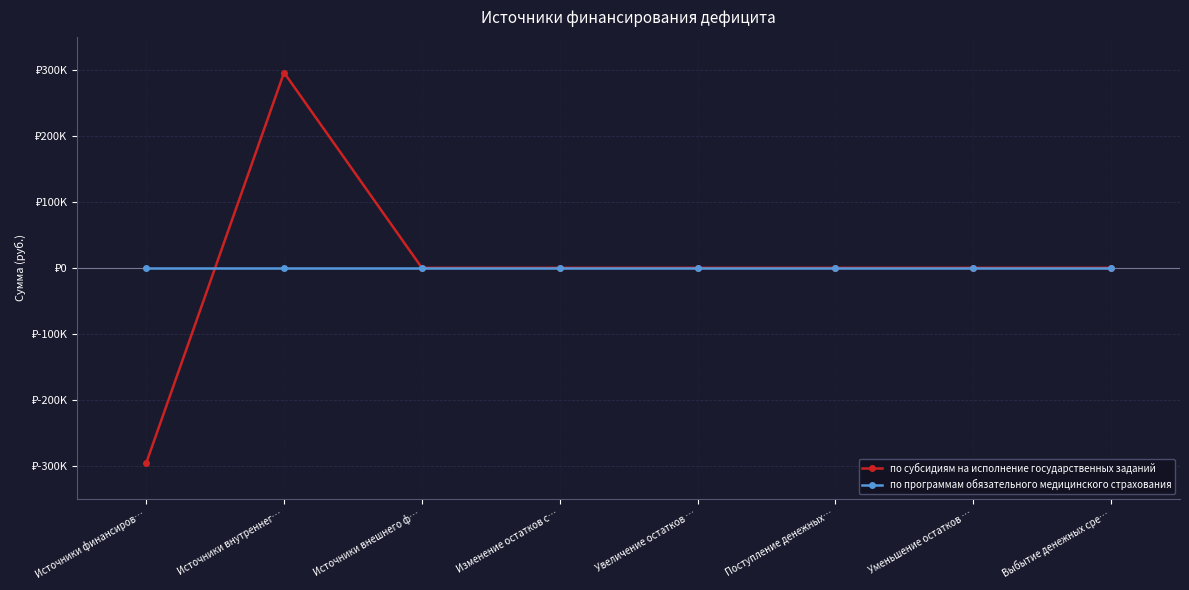

What are all the series names shown in the legend?

по субсидиям на исполнение государственных заданий, по программам обязательного медицинского страхования